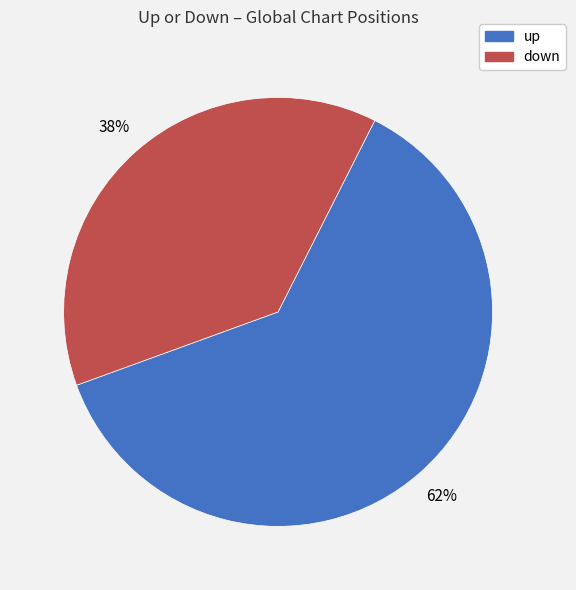

Combined, do down and up account for over 50%?

Yes